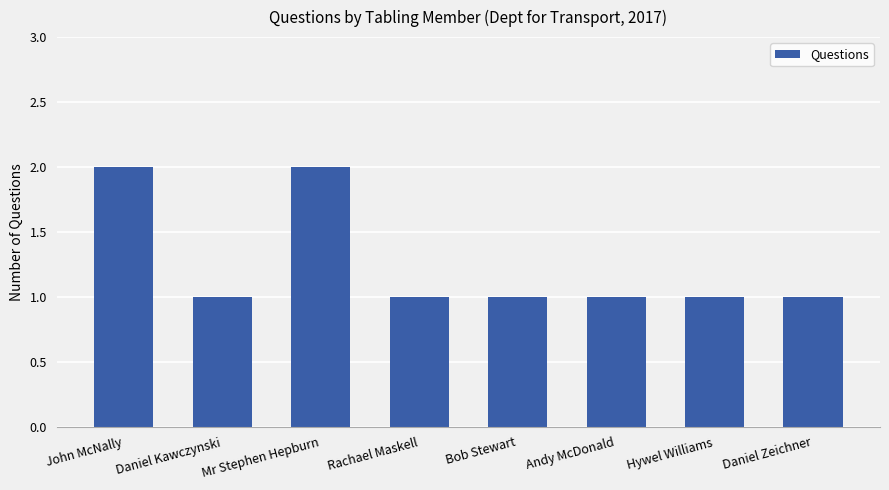

What is the sum of all values?

10